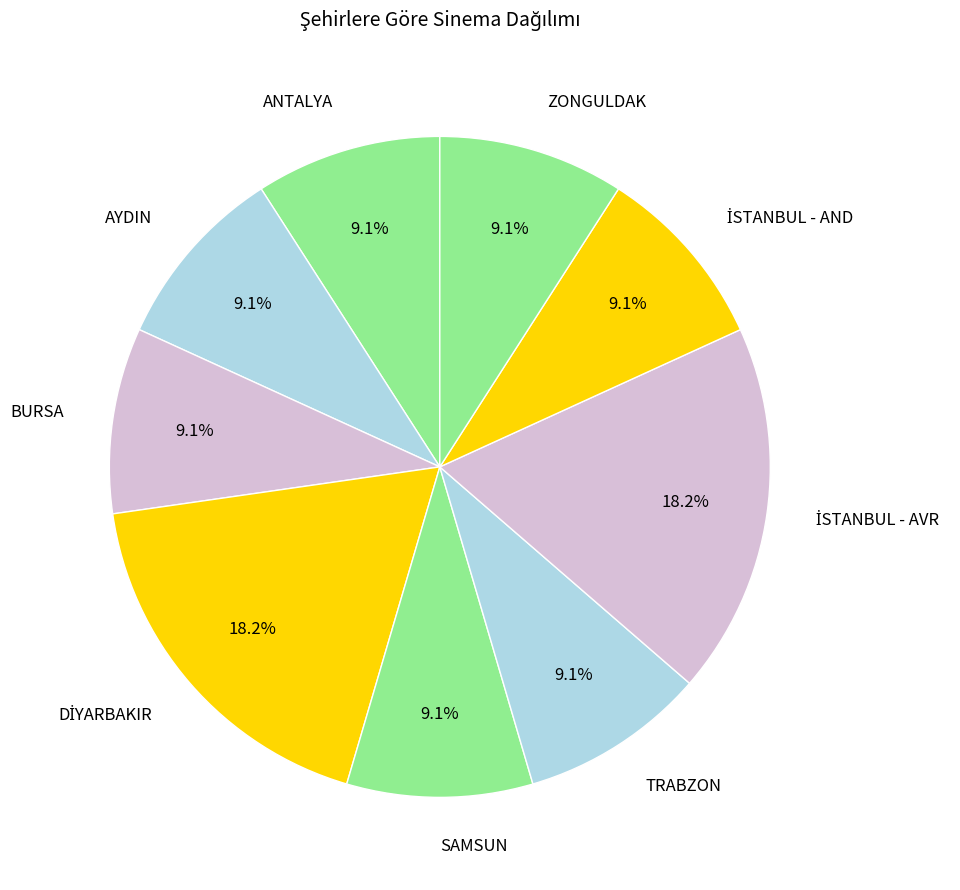

Combined, do BURSA and SAMSUN account for over 50%?

No